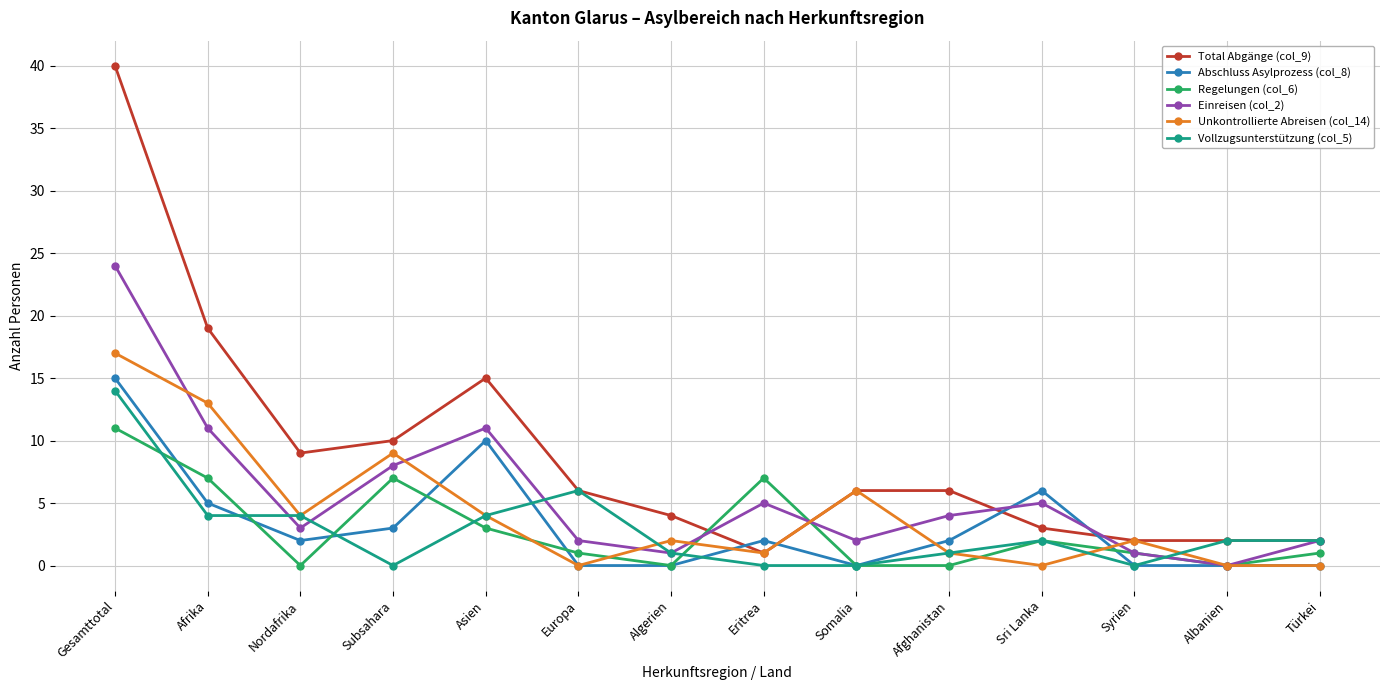

Reading left to right, what are all the values shown in this chart?

Total Abgänge (col_9): Gesamttotal=40	Afrika=19	Nordafrika=9	Subsahara=10	Asien=15	Europa=6	Algerien=4	Eritrea=1	Somalia=6	Afghanistan=6	Sri Lanka=3	Syrien=2	Albanien=2	Türkei=2
Abschluss Asylprozess (col_8): Gesamttotal=15	Afrika=5	Nordafrika=2	Subsahara=3	Asien=10	Europa=0	Algerien=0	Eritrea=2	Somalia=0	Afghanistan=2	Sri Lanka=6	Syrien=0	Albanien=0	Türkei=0
Regelungen (col_6): Gesamttotal=11	Afrika=7	Nordafrika=0	Subsahara=7	Asien=3	Europa=1	Algerien=0	Eritrea=7	Somalia=0	Afghanistan=0	Sri Lanka=2	Syrien=1	Albanien=0	Türkei=1
Einreisen (col_2): Gesamttotal=24	Afrika=11	Nordafrika=3	Subsahara=8	Asien=11	Europa=2	Algerien=1	Eritrea=5	Somalia=2	Afghanistan=4	Sri Lanka=5	Syrien=1	Albanien=0	Türkei=2
Unkontrollierte Abreisen (col_14): Gesamttotal=17	Afrika=13	Nordafrika=4	Subsahara=9	Asien=4	Europa=0	Algerien=2	Eritrea=1	Somalia=6	Afghanistan=1	Sri Lanka=0	Syrien=2	Albanien=0	Türkei=0
Vollzugsunterstützung (col_5): Gesamttotal=14	Afrika=4	Nordafrika=4	Subsahara=0	Asien=4	Europa=6	Algerien=1	Eritrea=0	Somalia=0	Afghanistan=1	Sri Lanka=2	Syrien=0	Albanien=2	Türkei=2